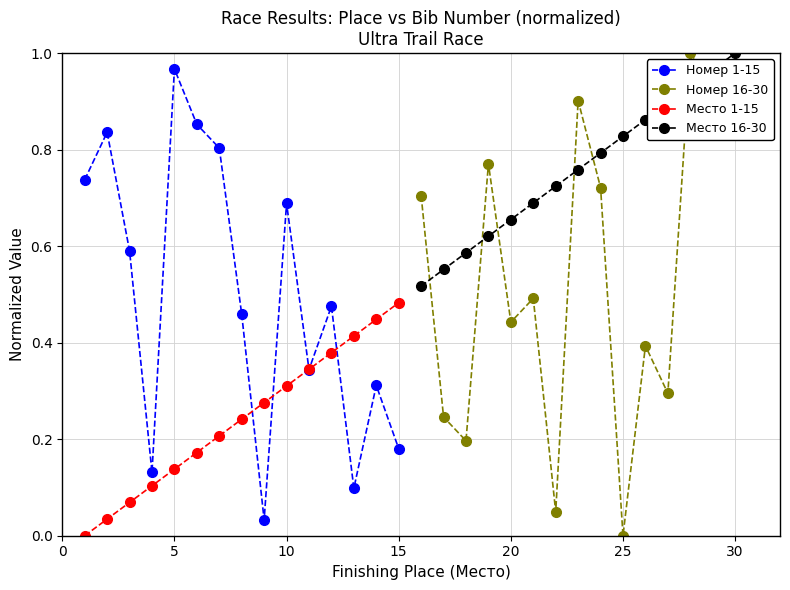

True or false: Место 1-15 has more than 0 interior local peaks.

False